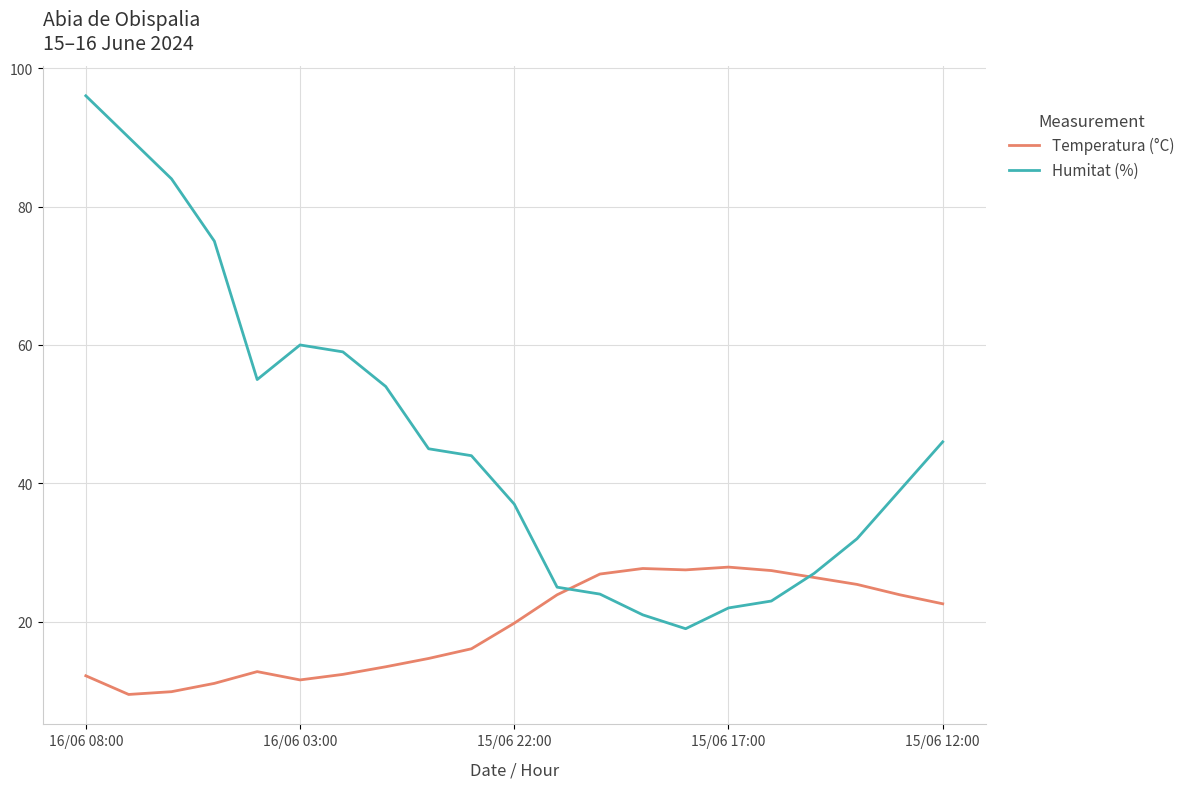

List the series in order of their overall mean, lowest first.

Temperatura (°C), Humitat (%)